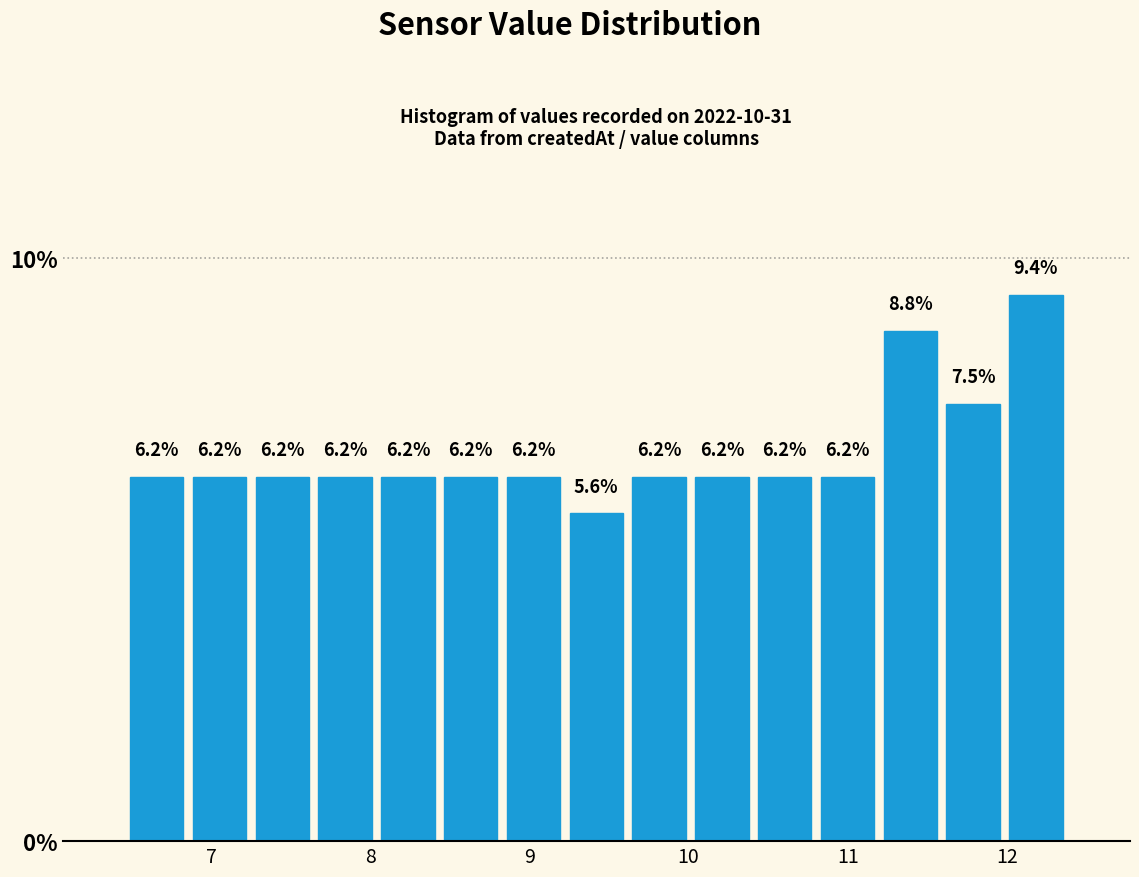

Around what value on the x-axis is the tallest bar? Give the approximate position of its centre, as read against the axis.

12.2